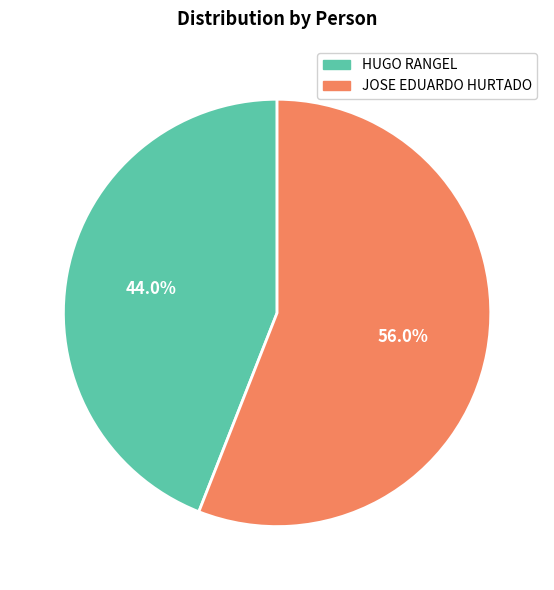

Which has a higher value, HUGO RANGEL or JOSE EDUARDO HURTADO?

JOSE EDUARDO HURTADO